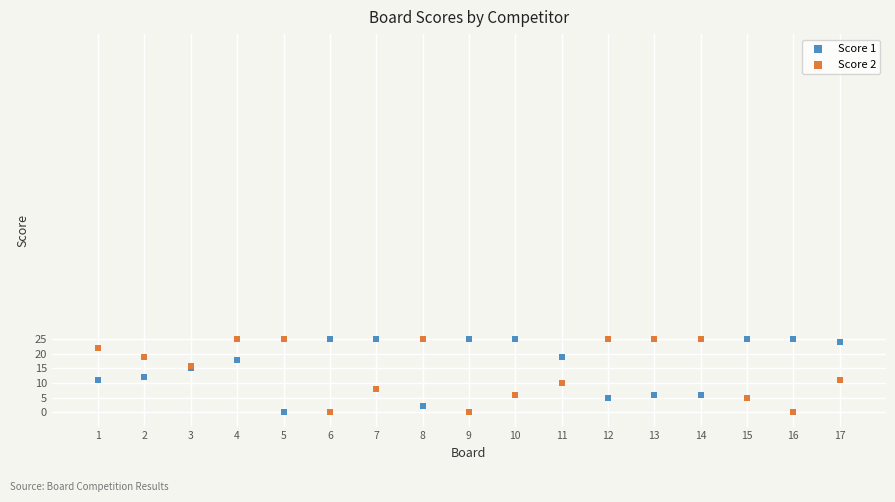

What is the X range (max minus min) for the scatter plot?

16